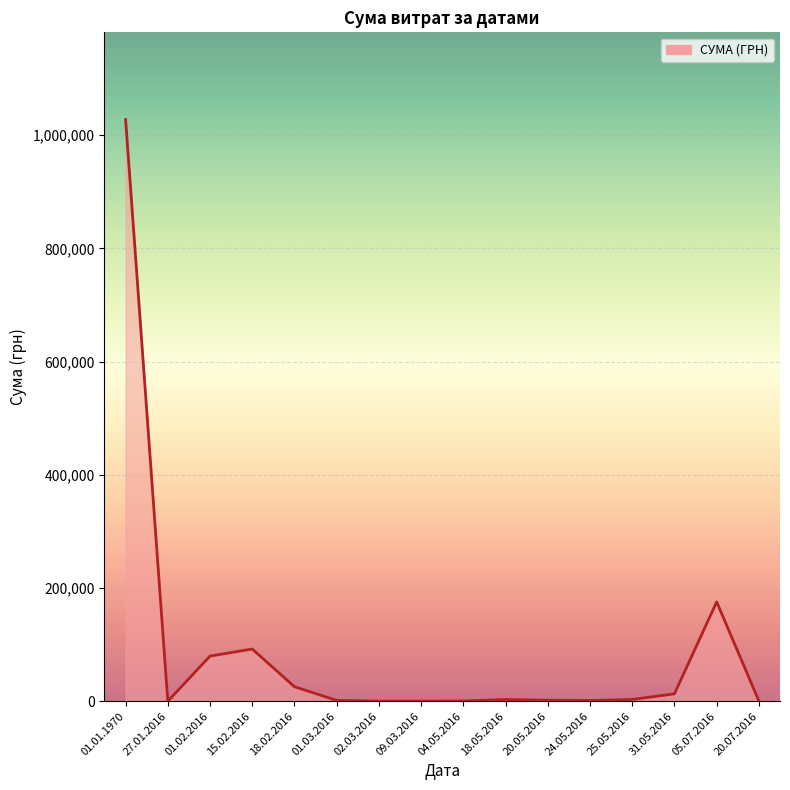

Where is the data nearest to the value 513852?

05.07.2016